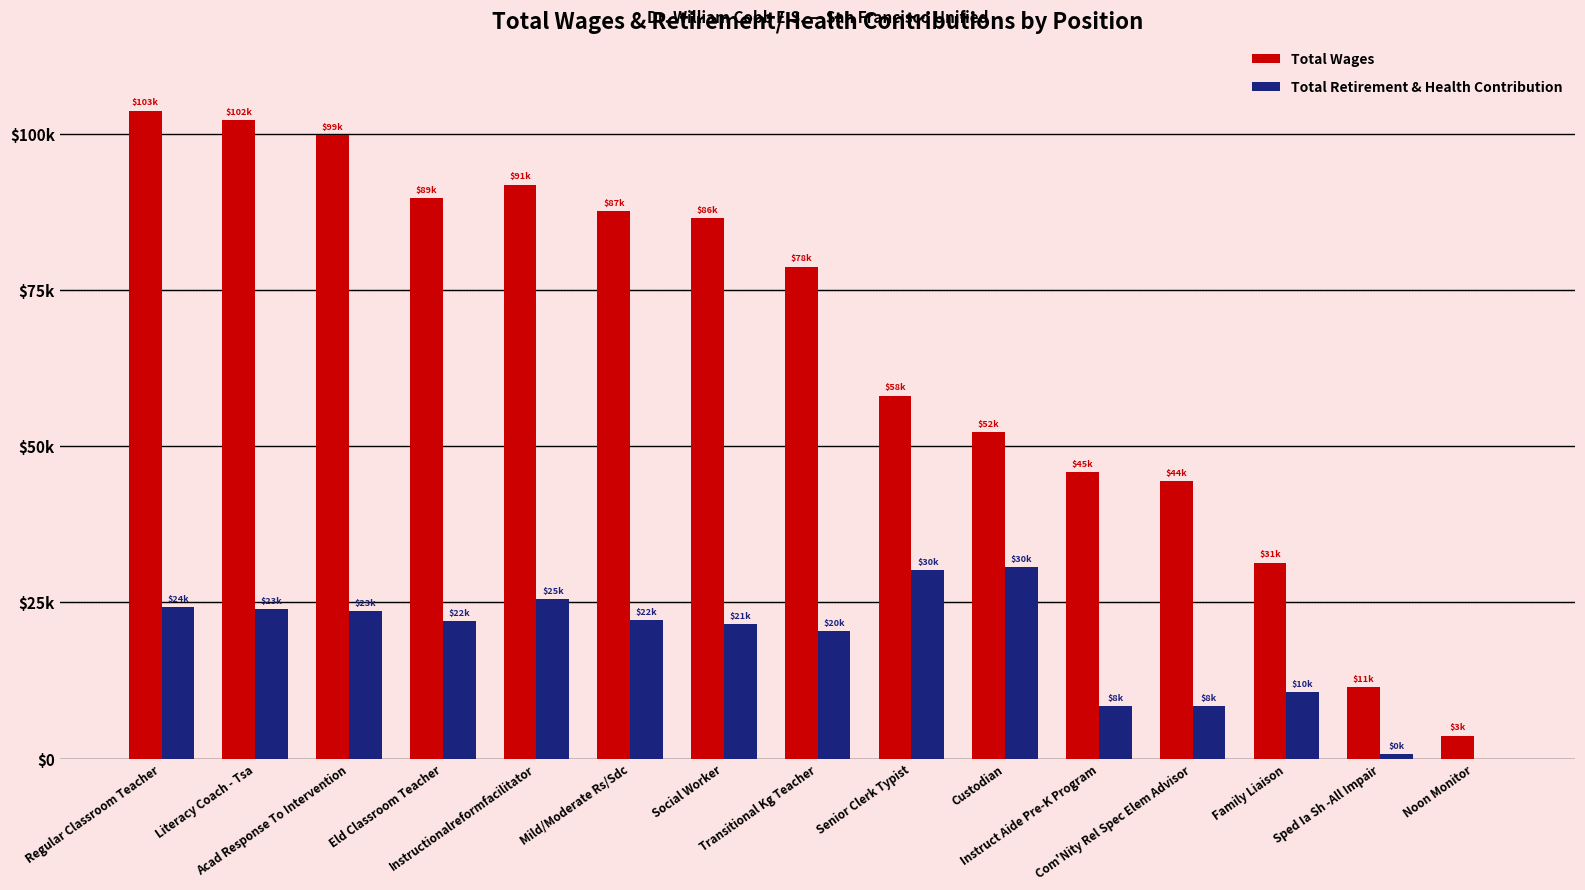

Rank the series at Eld Classroom Teacher from lowest to highest value.

Total Retirement & Health Contribution, Total Wages